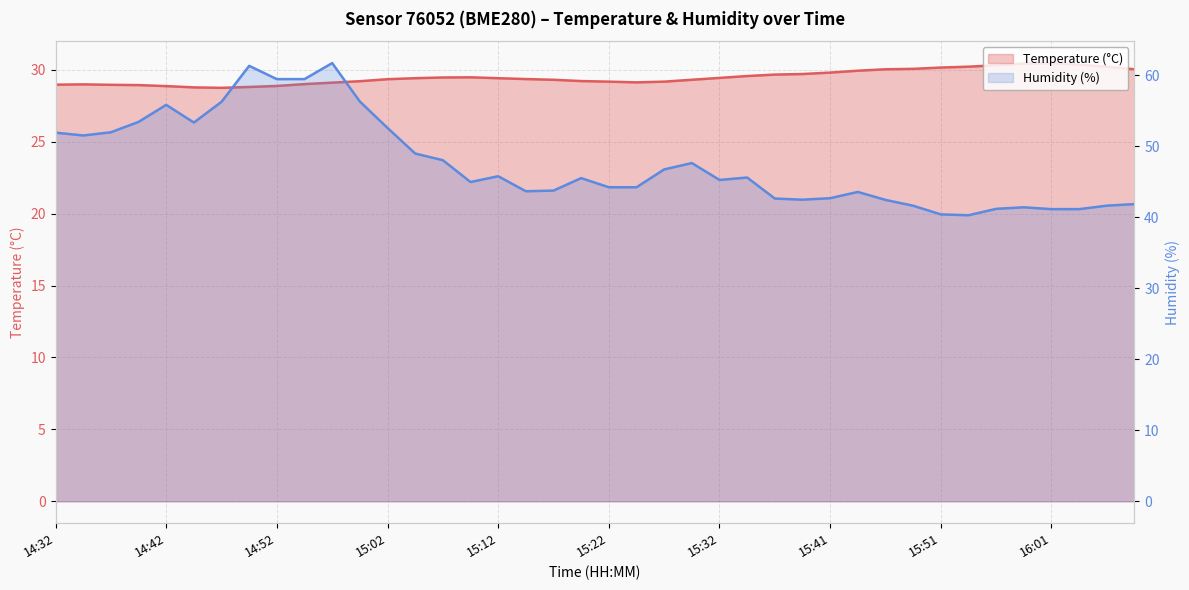

True or false: Temperature (°C) has a value of 29.4 at 15:02.

True